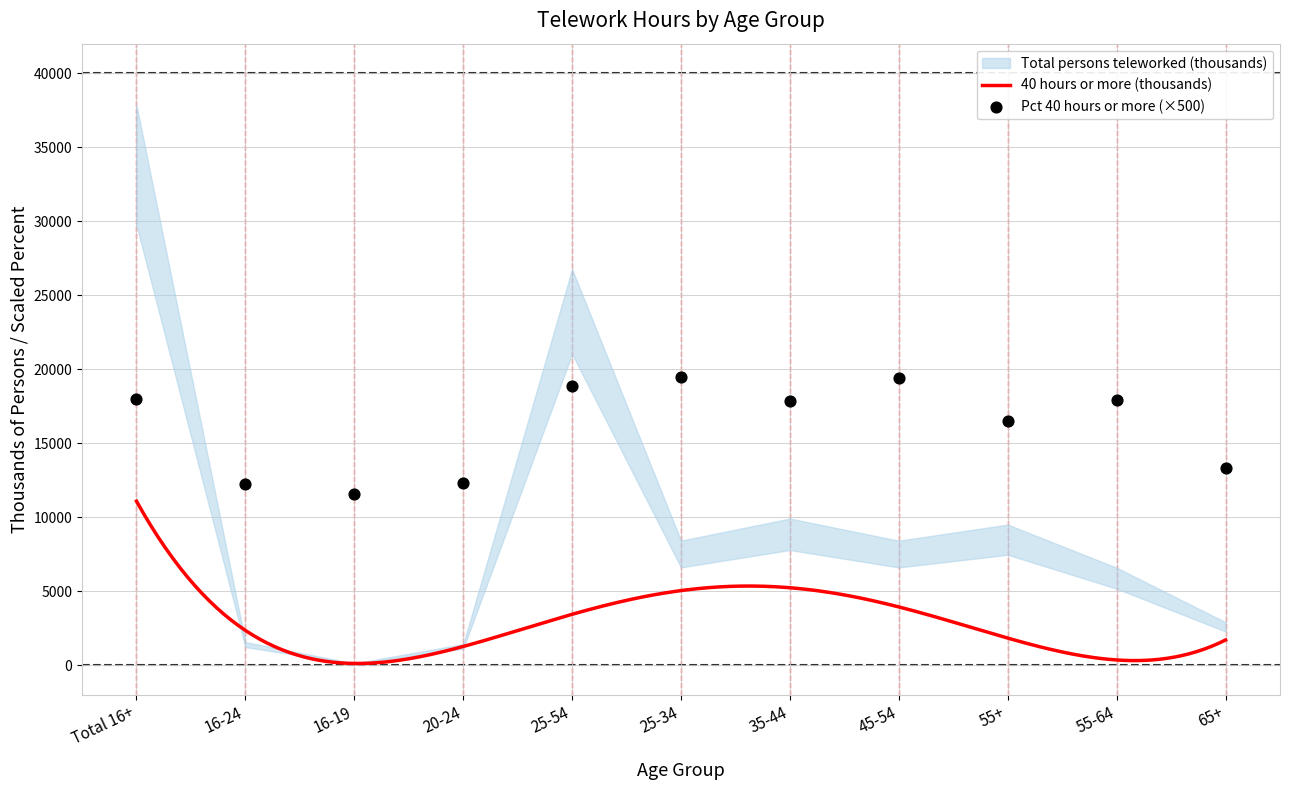

At which category is the sum across all series the highest?

Total 16+